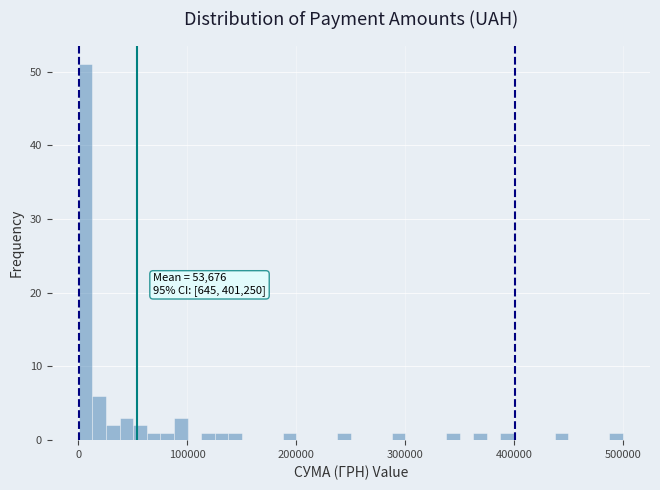

Read against the x-axis, roughly where is the centre of the tallest bar?

10000